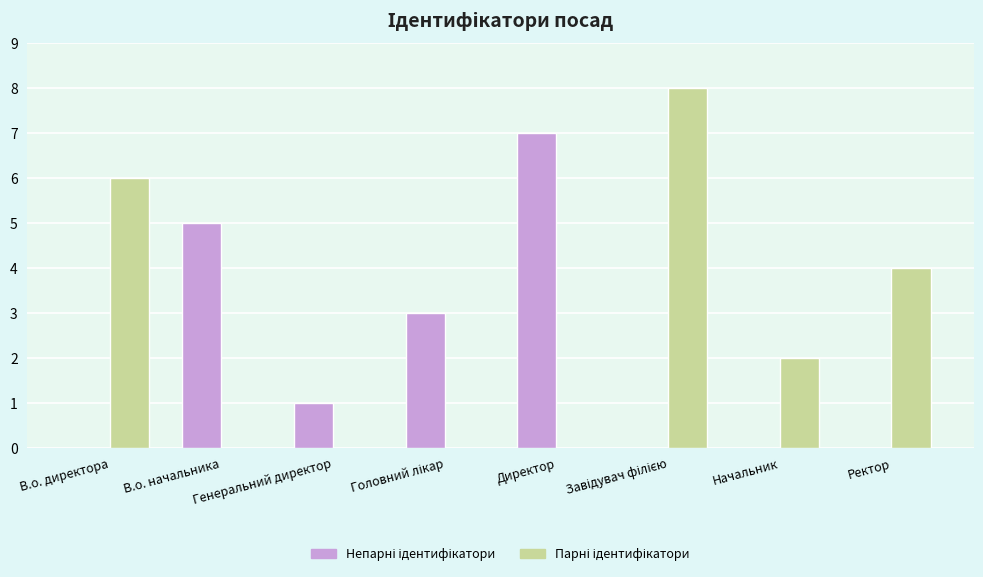

How many distinct data groups are displayed?

2